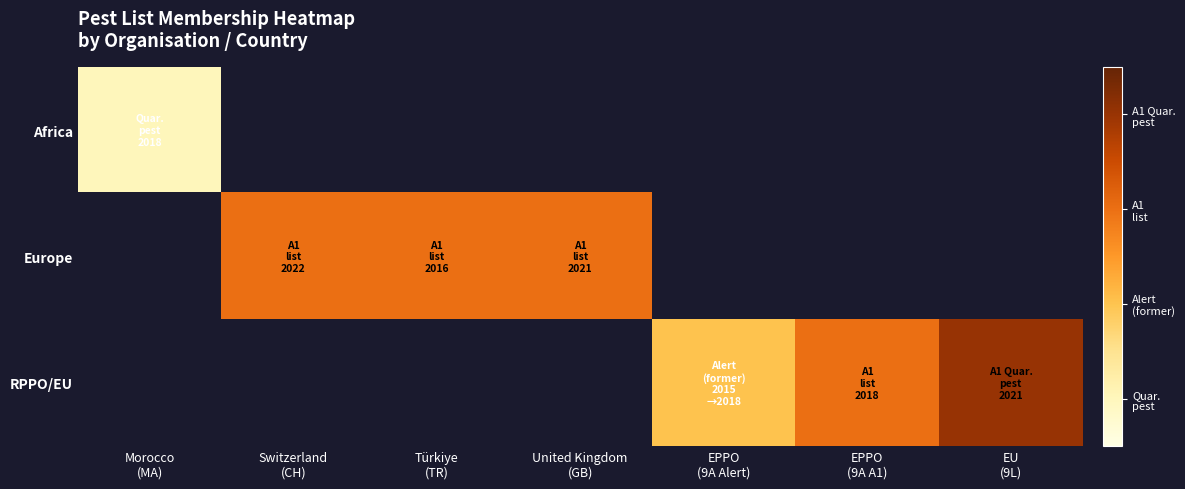

What value does the Africa series have at Morocco (MA)?

1.0